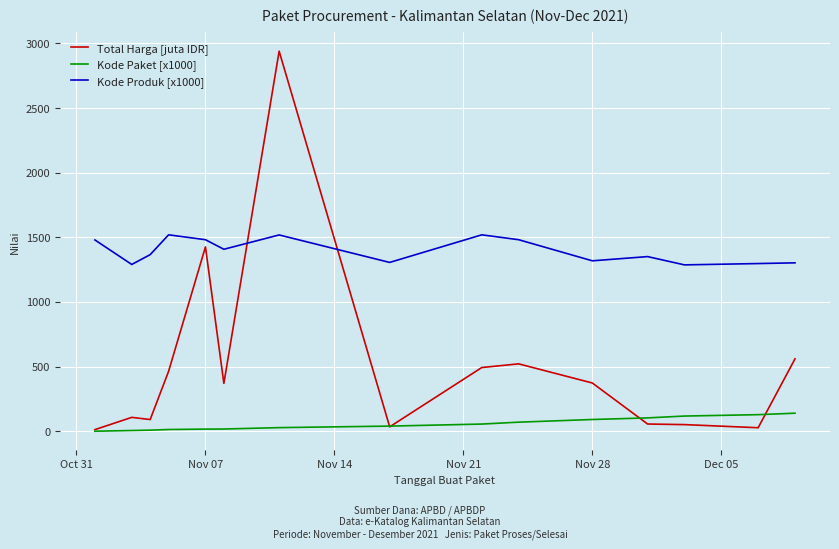

What is the highest value of the Kode Paket [x1000] series?

139.8